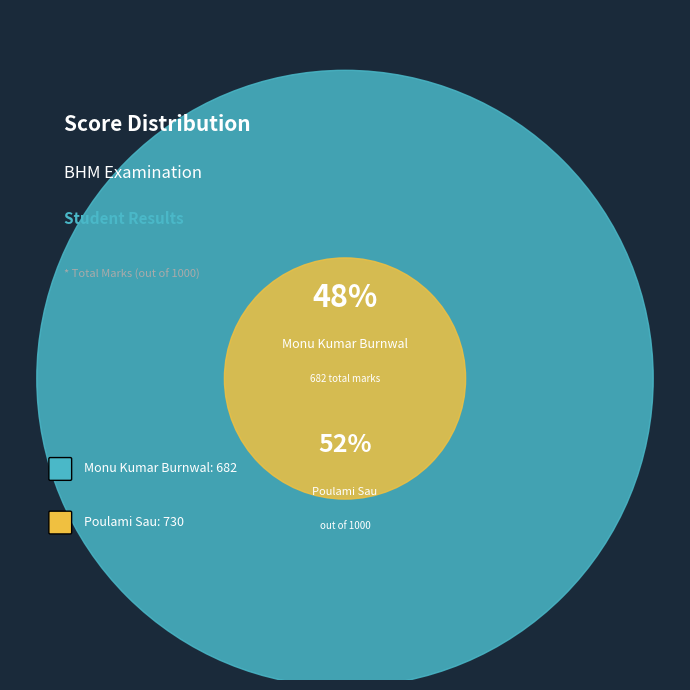

Is there any slice that represents more than half of the pie?

Yes